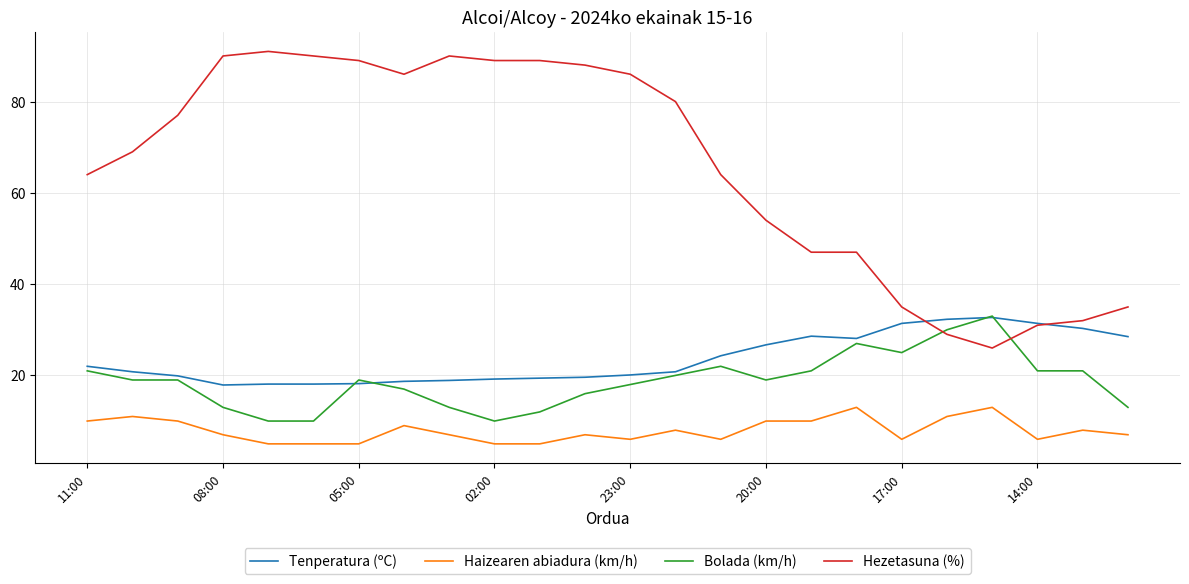

Which series has the widest spread of values?

Hezetasuna (%)